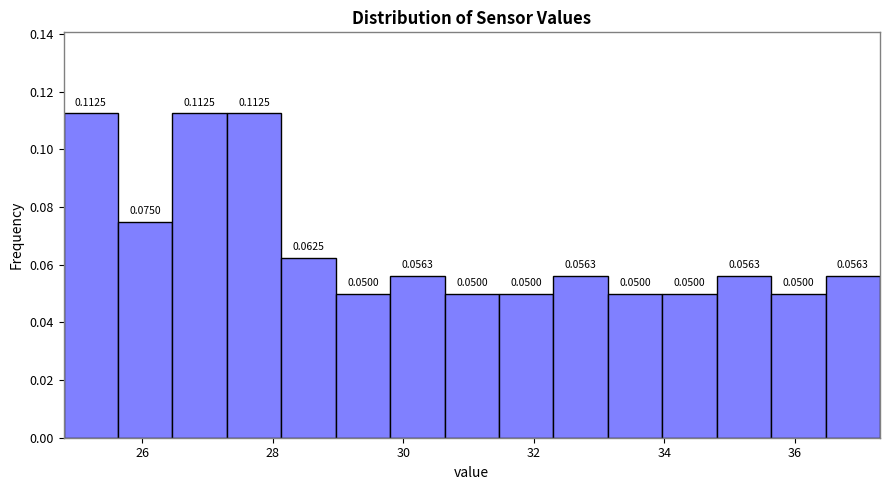

Reading left to right, transcribe this chart: for each bar, give the range it covers on the x-axis and its height. The bar edges are not printed on the chart, so give them approximately, as read against the axis.

24.8 to 25.6: 0.1125
25.6 to 26.4: 0.0750
26.4 to 27.4: 0.1125
27.4 to 28.2: 0.1125
28.2 to 29.0: 0.0625
29.0 to 29.8: 0.0500
29.8 to 30.6: 0.0563
30.6 to 31.4: 0.0500
31.4 to 32.4: 0.0500
32.4 to 33.2: 0.0563
33.2 to 34.0: 0.0500
34.0 to 34.8: 0.0500
34.8 to 35.6: 0.0563
35.6 to 36.4: 0.0500
36.4 to 37.4: 0.0563